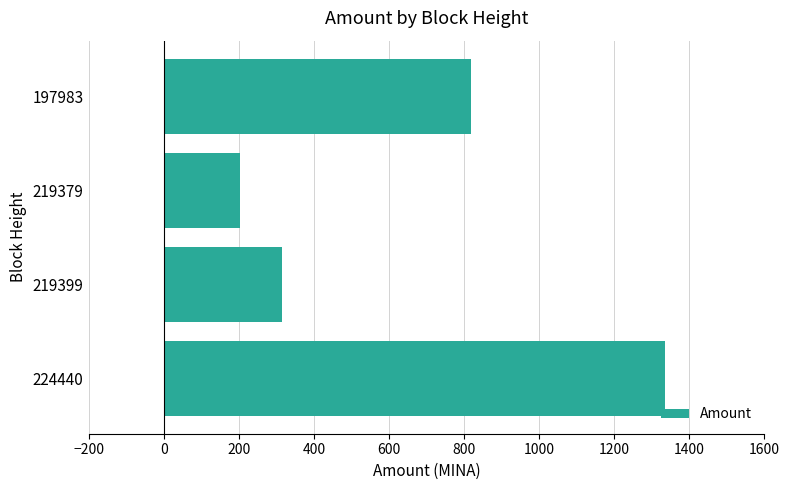

Does the chart contain stacked bars?

No